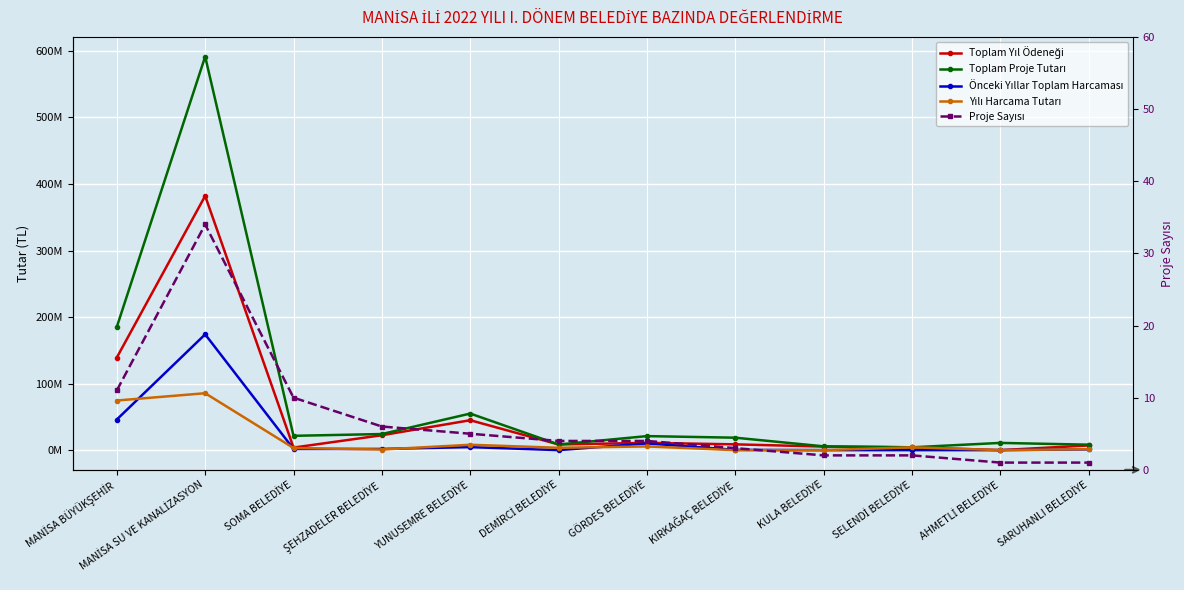

Which series has the widest spread of values?

Toplam Proje Tutarı